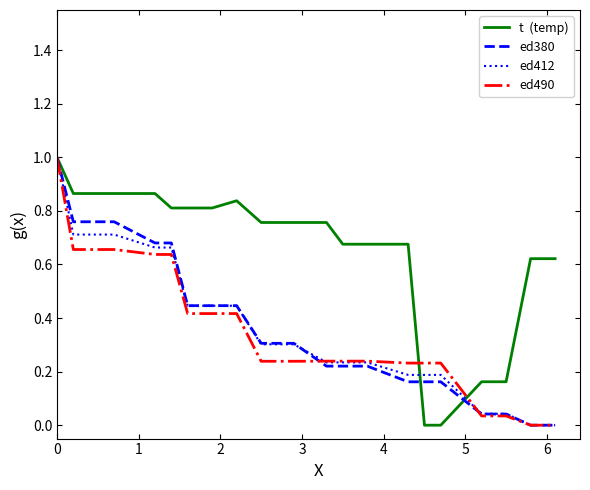

What is the greatest value displayed?

1.0